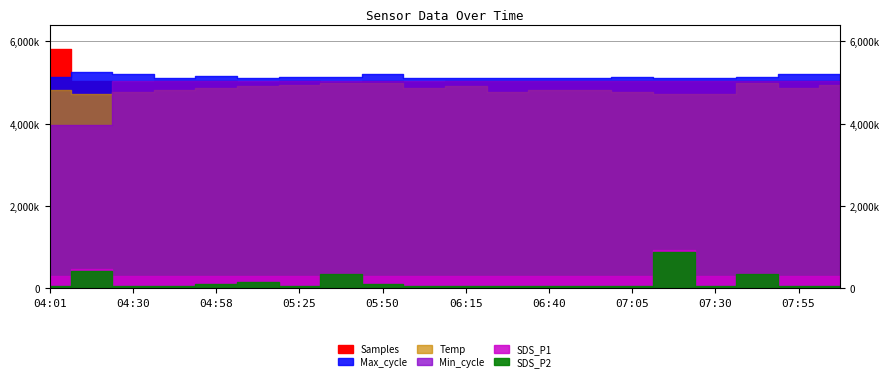

Which series changed the most between 06:15 and 08:08?

Samples